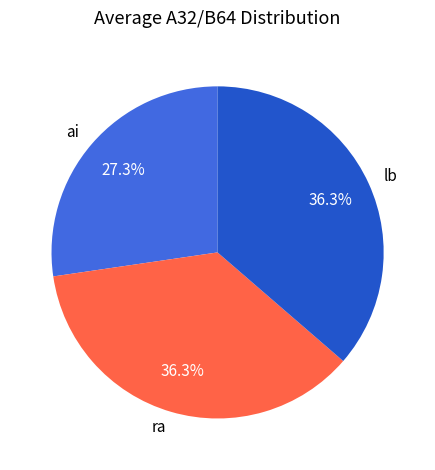

What is the total percentage of lb and ra?

72.7%